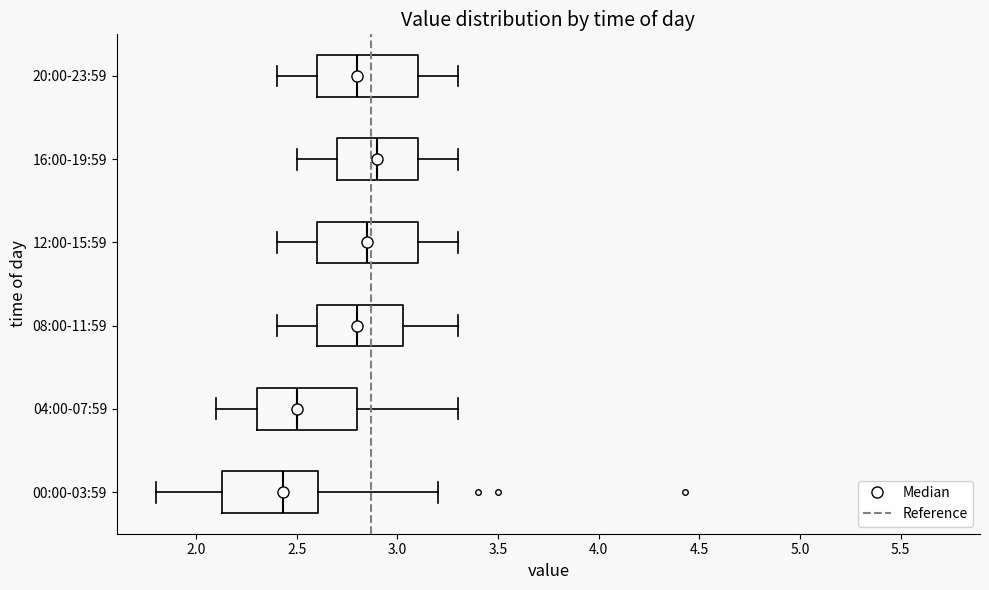

Reading bottom to top, read every box against the x-axis: the position of its median line, the range the box covers, and the ends of its whiskers. The values are not printed on the chart, so give them approximately, as read against the axis.

00:00-03:59: median 2.45, box 2.15 to 2.60, whiskers 1.80 to 3.20
04:00-07:59: median 2.50, box 2.30 to 2.80, whiskers 2.10 to 3.30
08:00-11:59: median 2.80, box 2.60 to 3.05, whiskers 2.40 to 3.30
12:00-15:59: median 2.85, box 2.60 to 3.10, whiskers 2.40 to 3.30
16:00-19:59: median 2.90, box 2.70 to 3.10, whiskers 2.50 to 3.30
20:00-23:59: median 2.80, box 2.60 to 3.10, whiskers 2.40 to 3.30